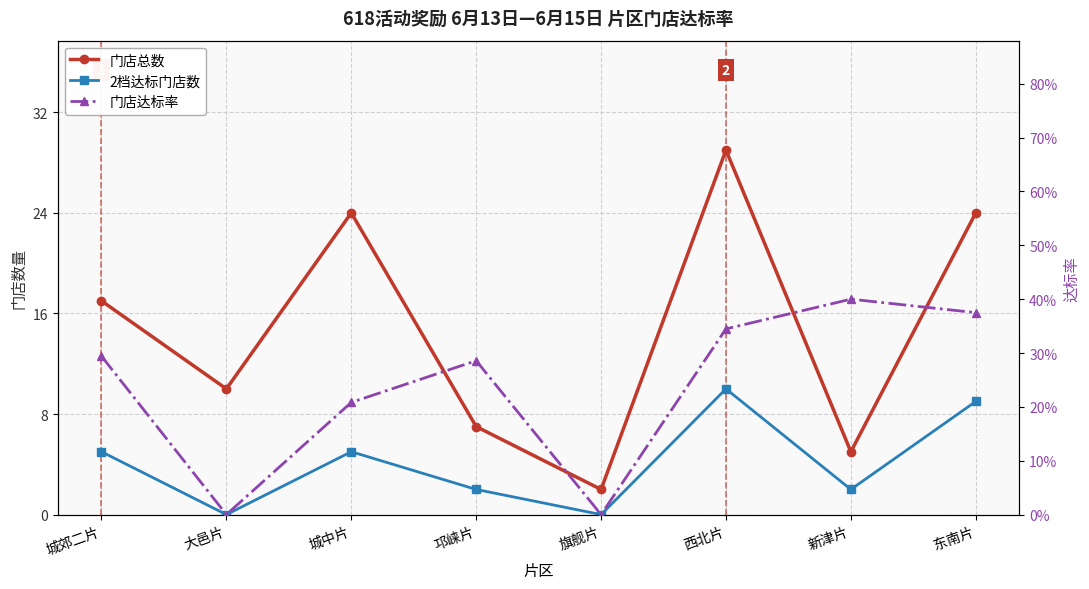

Where is the first local maximum for 门店达标率?

邛崃片